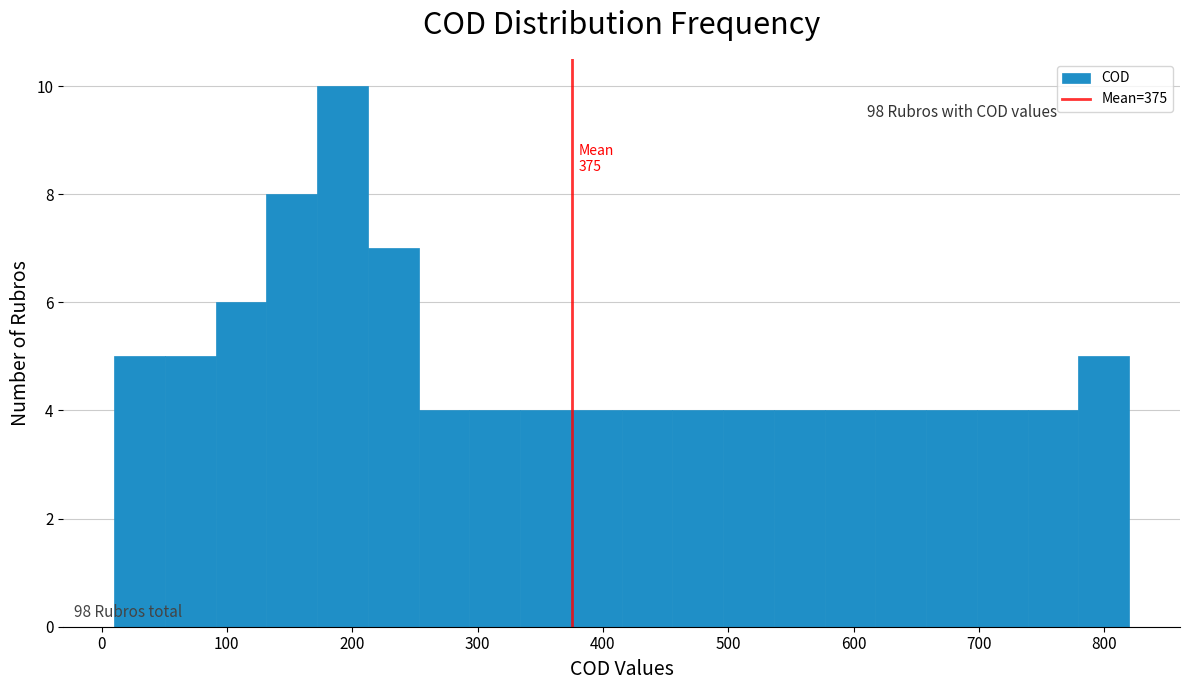

Which range on the x-axis has the tallest bar?

170 to 210